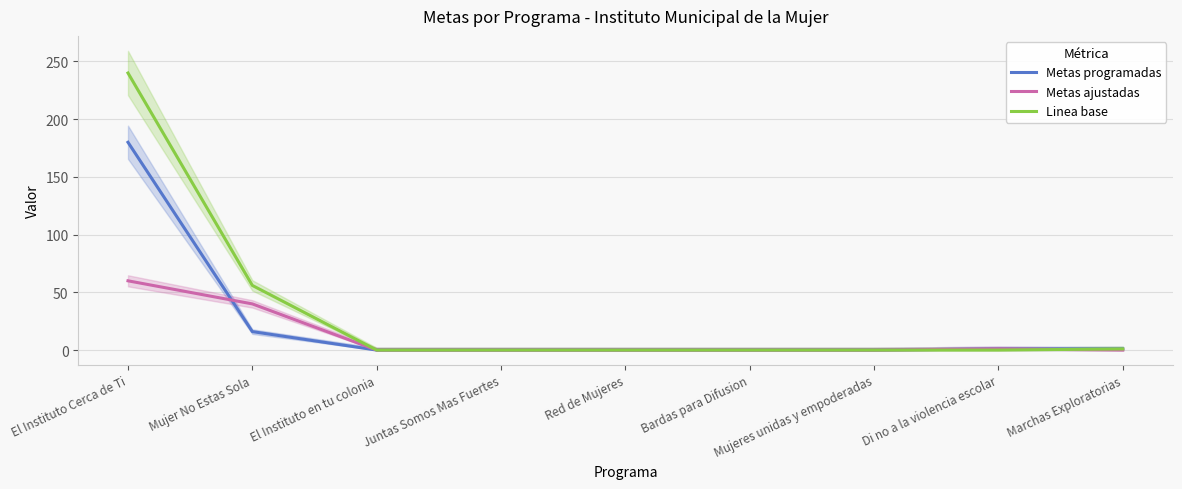

Reading left to right, extract all data points from this chart.

Metas programadas: 180	16	0	0	0	0	0	1	1
Metas ajustadas: 60	40	0	0	0	0	0	1	0
Linea base: 240	56	0	0	0	0	0	0	1